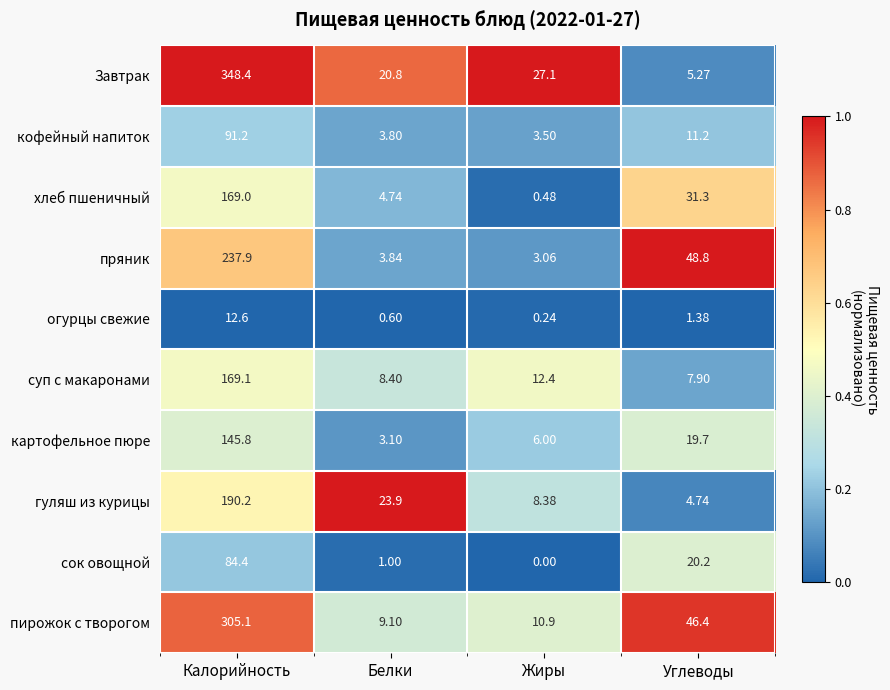

Which category has the highest value in the пряник series?

Калорийность